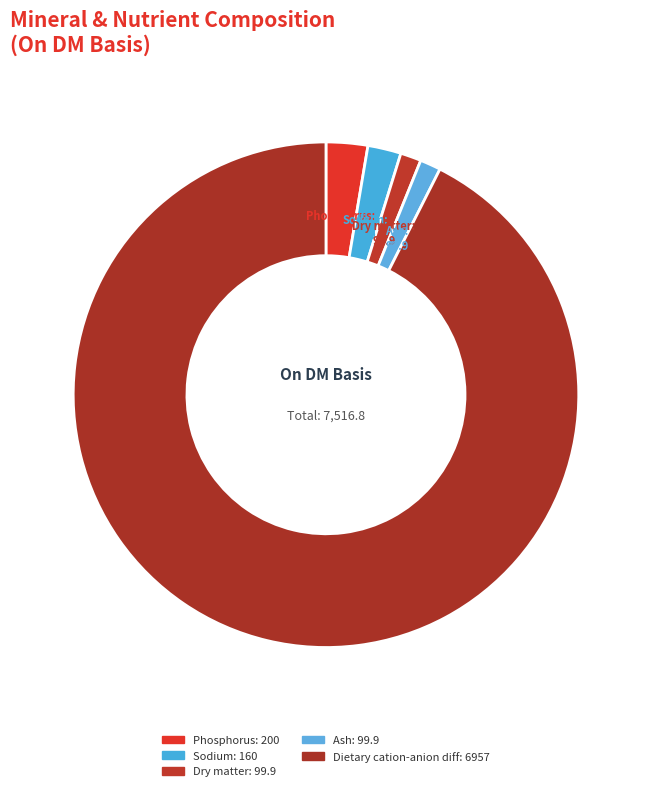

Which category has the smallest portion of the pie?

Dry matter